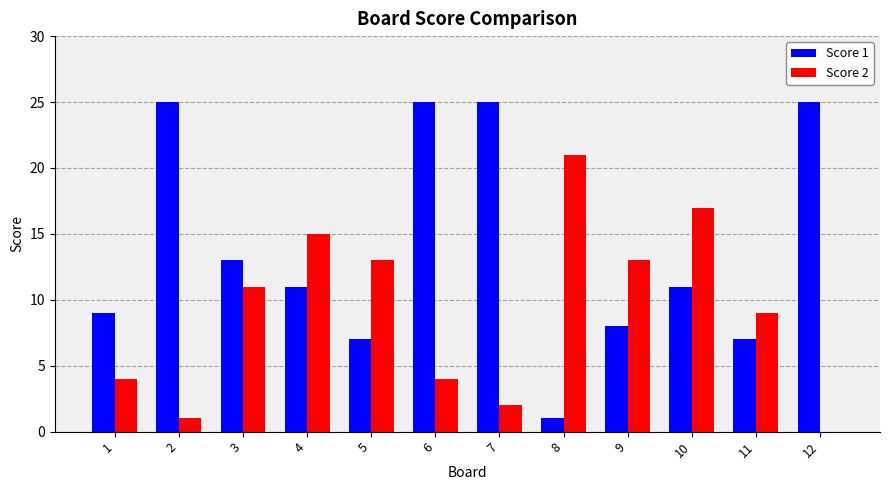

What value does the Score 1 series have at 2, to the nearest 5?

25